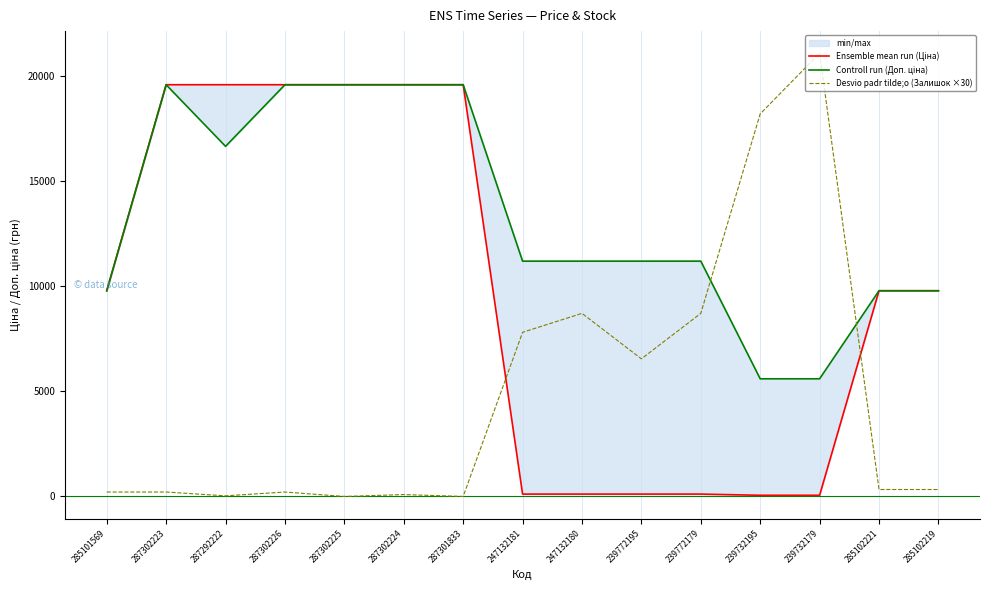

What position from the right is 287302226?

12